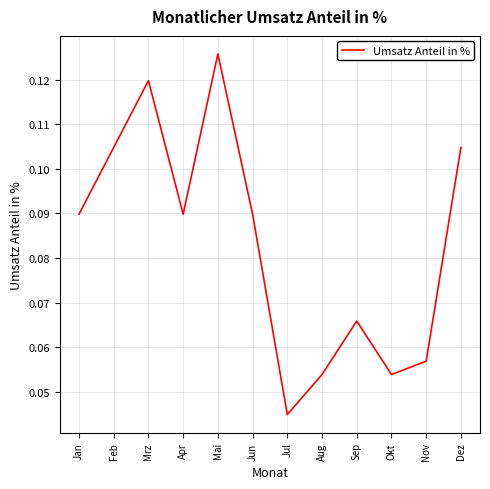

Which has a higher value, Jul or Nov?

Nov